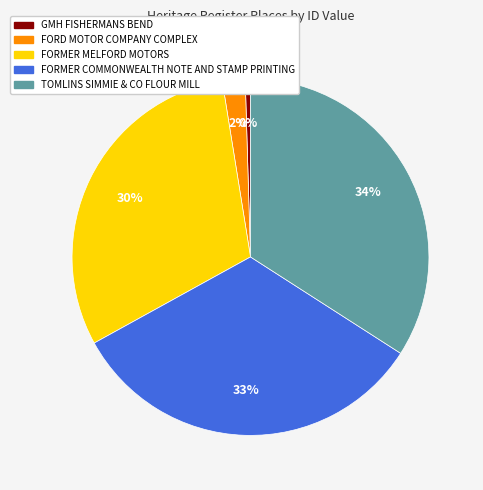

What is the smallest slice in the pie chart?

GMH FISHERMANS BEND